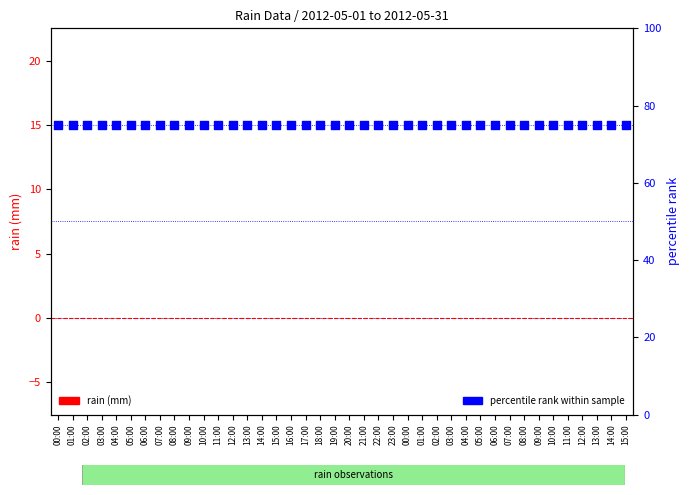

Which series has the largest total across all categories?

percentile rank within sample